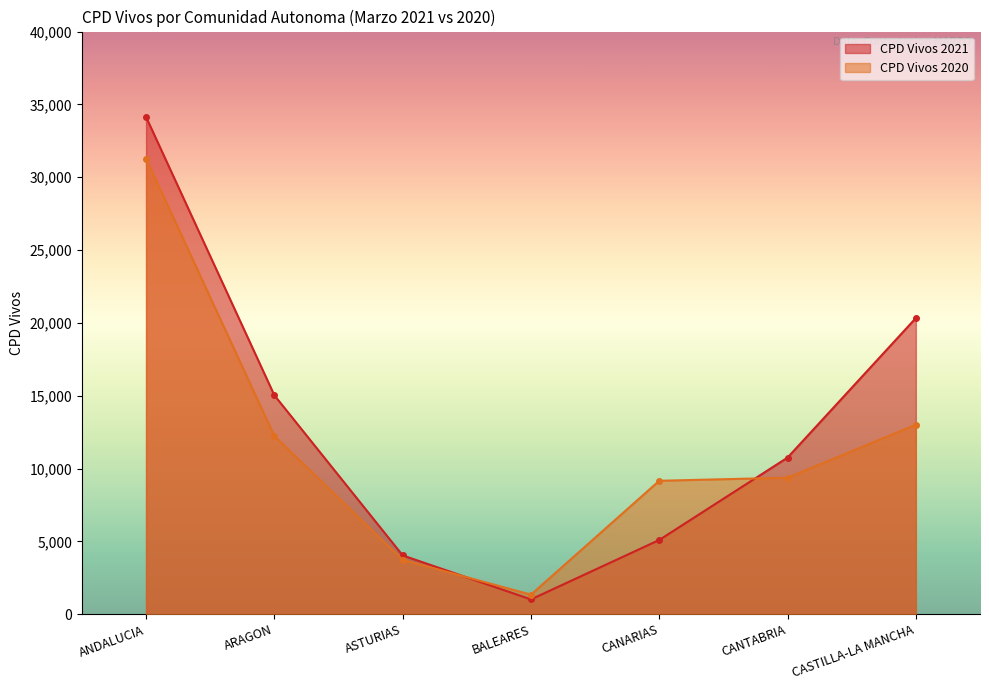

What is the minimum value shown in the chart?

1016